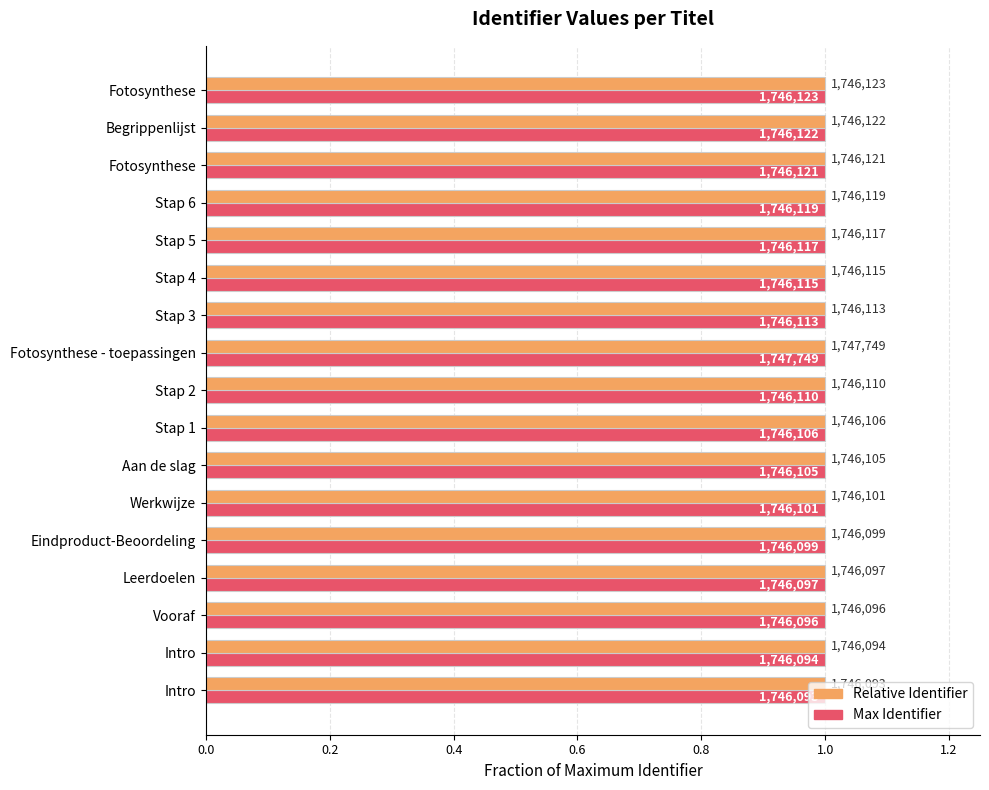

Is it true that Relative Identifier equals 0.4 at Werkwijze?

False